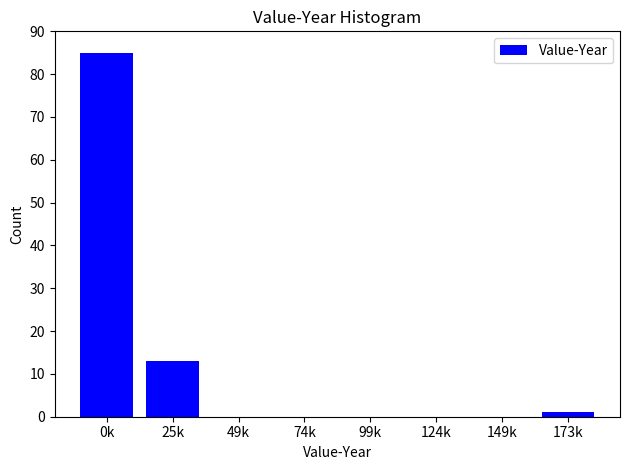

Reading left to right, list all the values displayed in this chart.

0k=85	25k=13	49k=0	74k=0	99k=0	124k=0	149k=0	173k=1